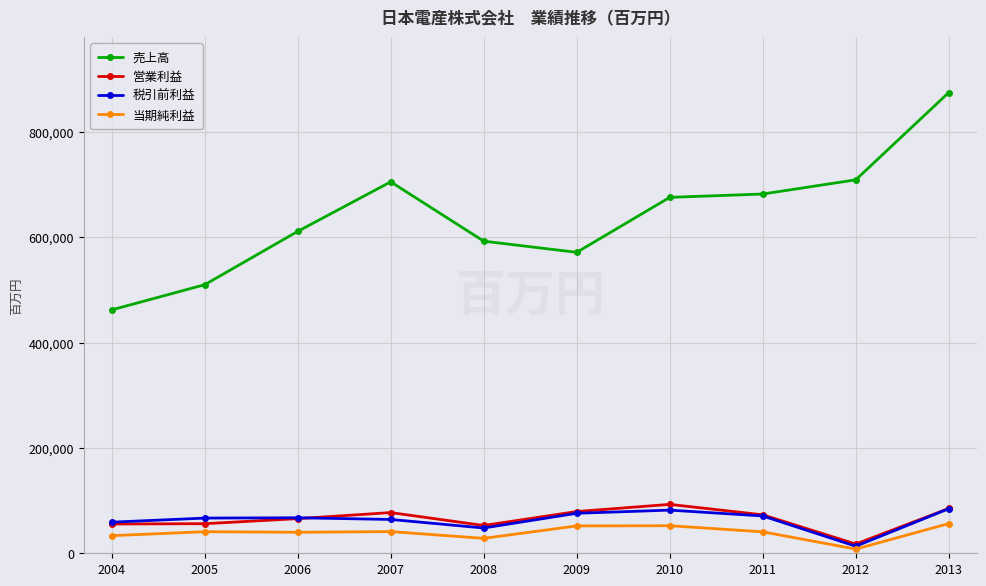

Does the chart display data point markers on the line(s)?

Yes